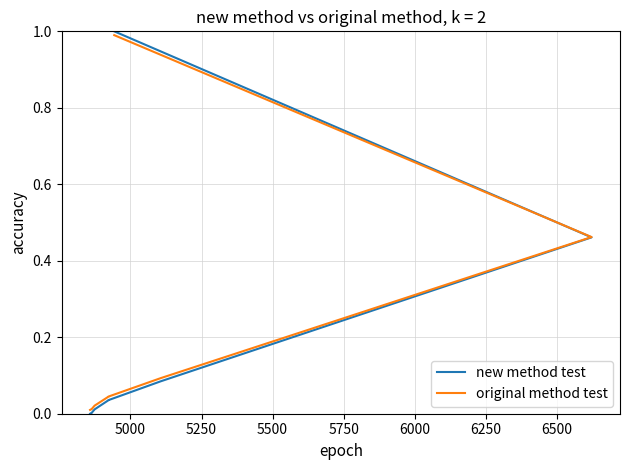

True or false: new method test has a value of 0.0 at 5500.

False